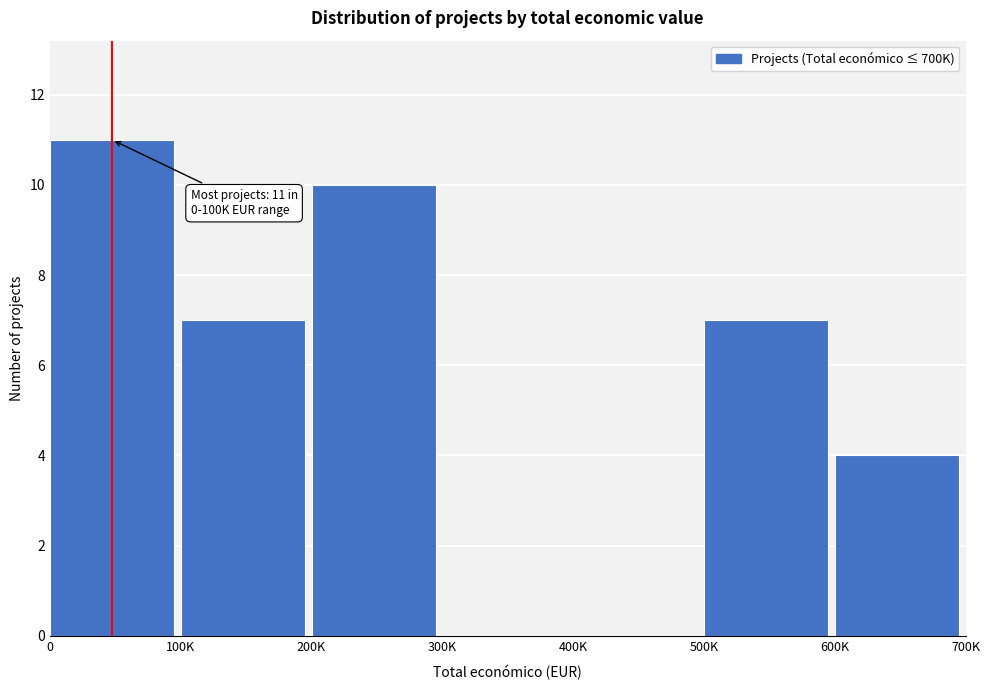

Reading right to left, what are all the values shown in this chart?

600K=4	500K=7	400K=0	300K=0	200K=10	100K=7	0=11